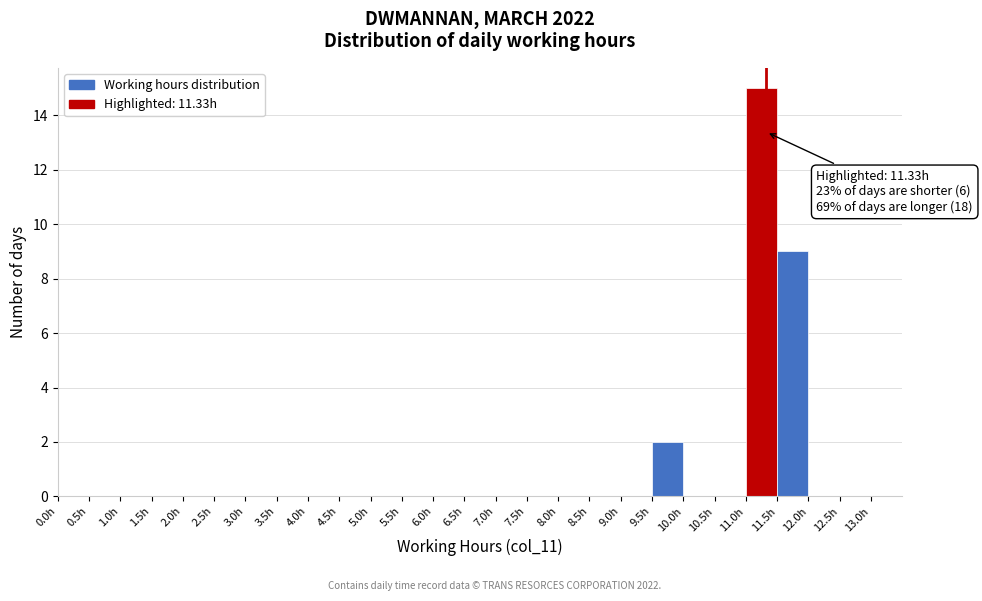

Over which range of the x-axis is the bar tallest?

11.0 to 11.5